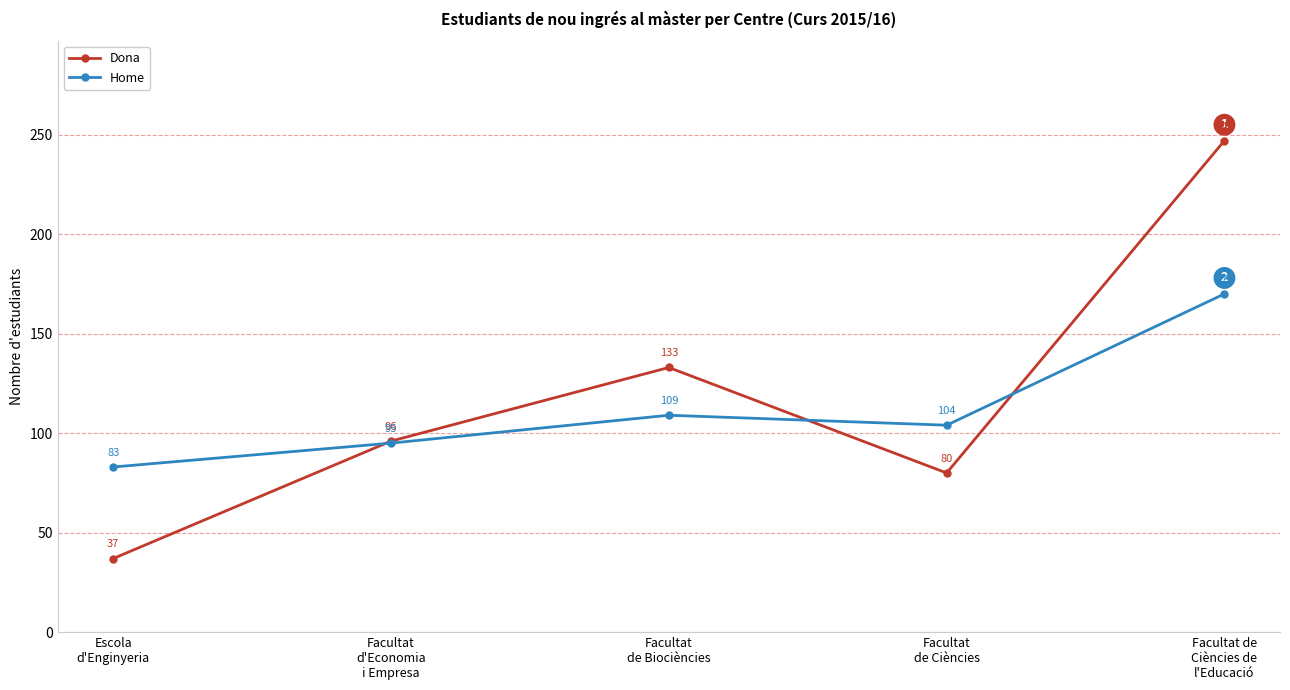

Reading left to right, extract all data points from this chart.

Dona: 37	96	133	80	247
Home: 83	95	109	104	170